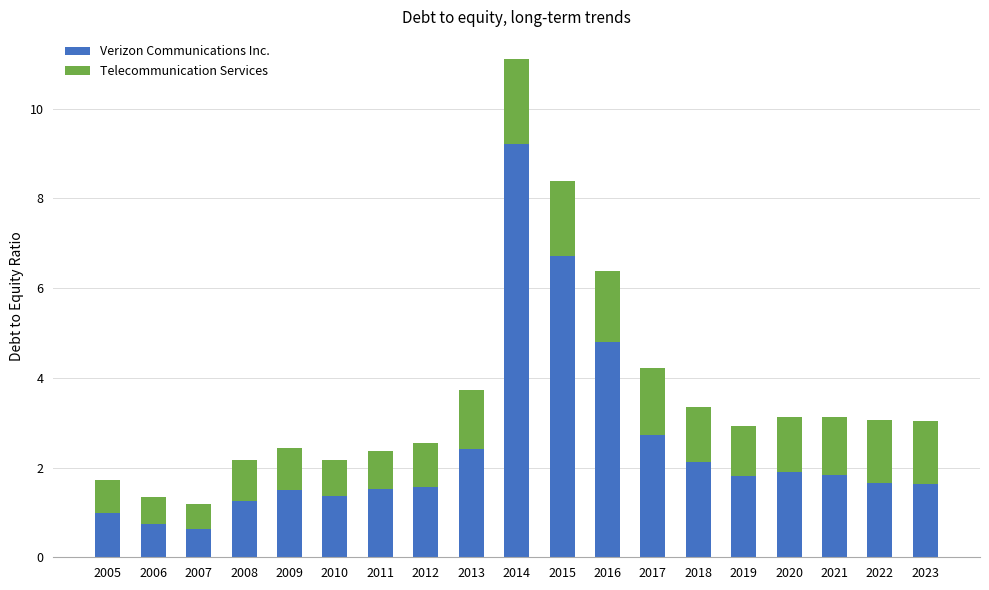

What is the sum of all Verizon Communications Inc. values?

46.4